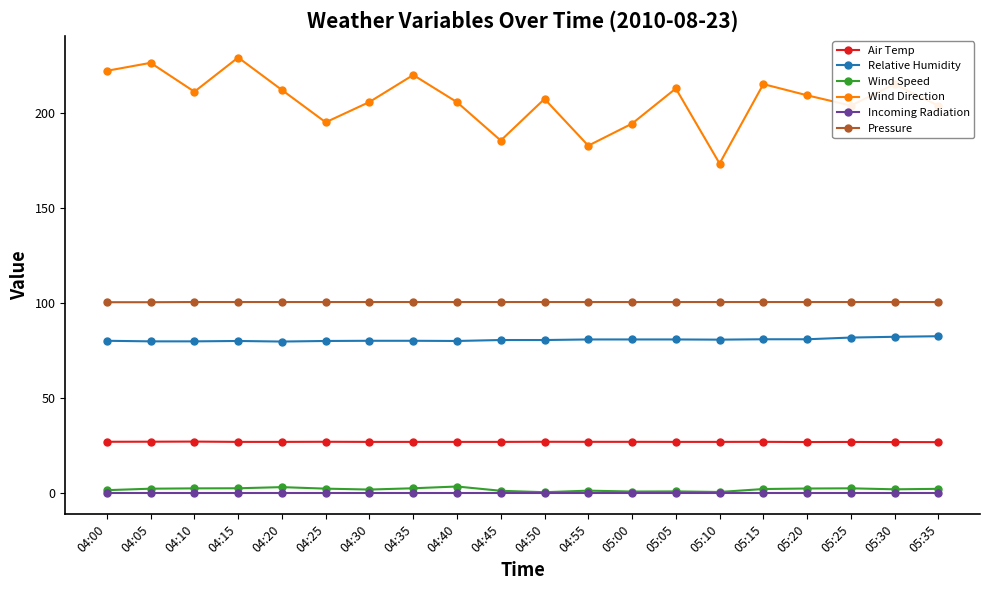

True or false: Air Temp has more than 2 interior local peaks.

True